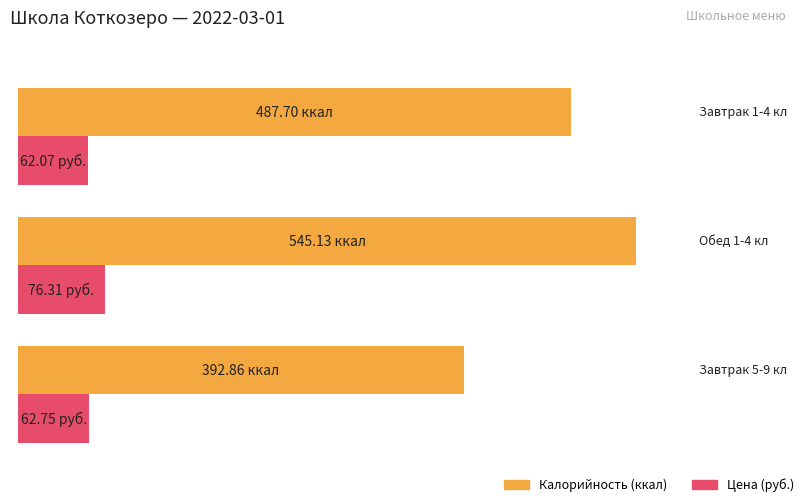

How many groups of bars are there?

3